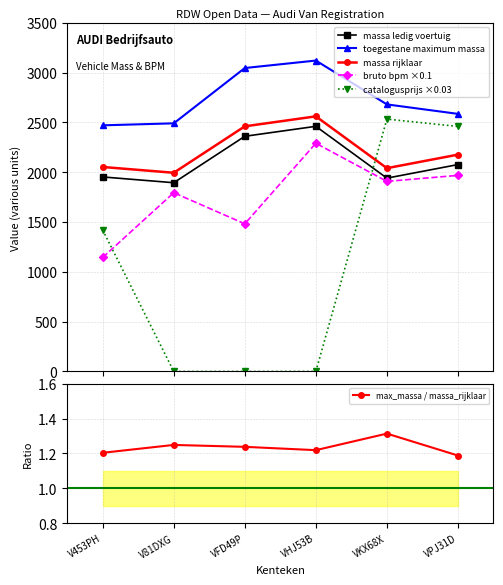

The max_massa / massa_rijklaar series shows 1.2 at VFD49P. True or false?

True